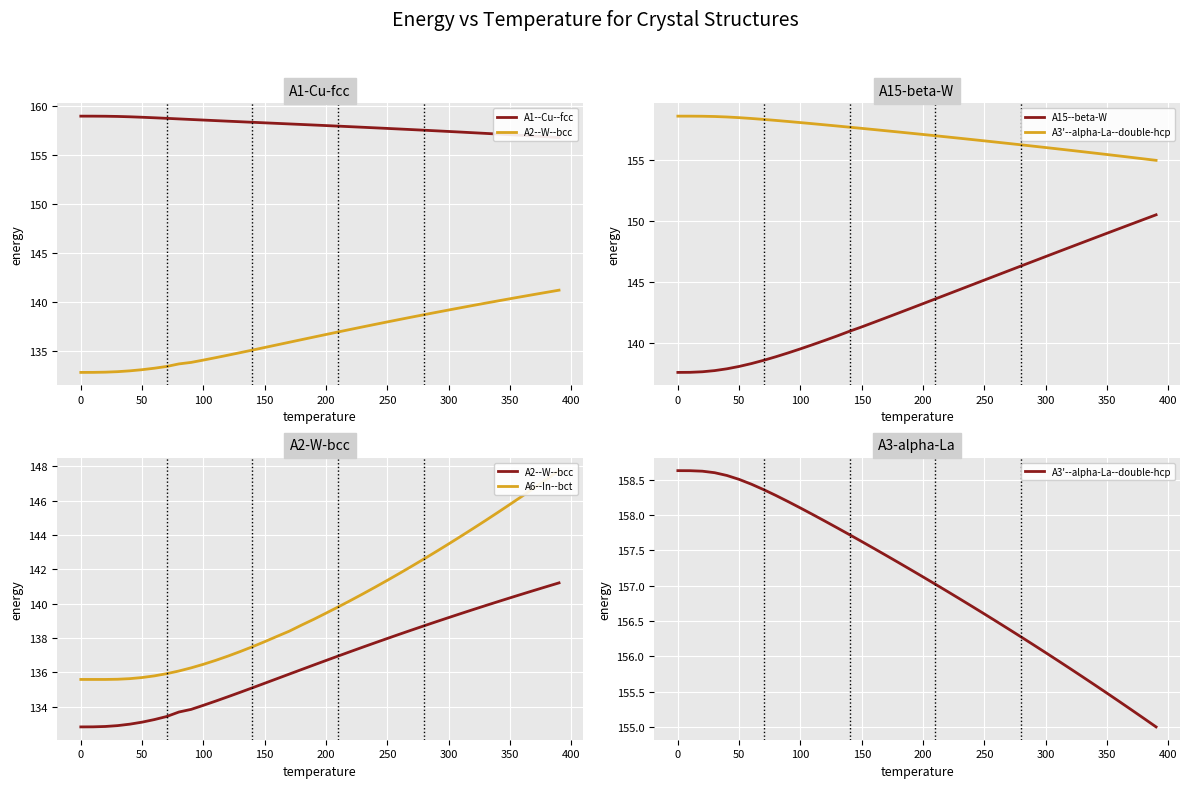

True or false: A1--Cu--fcc and A2--W--bcc cross at least once.

False